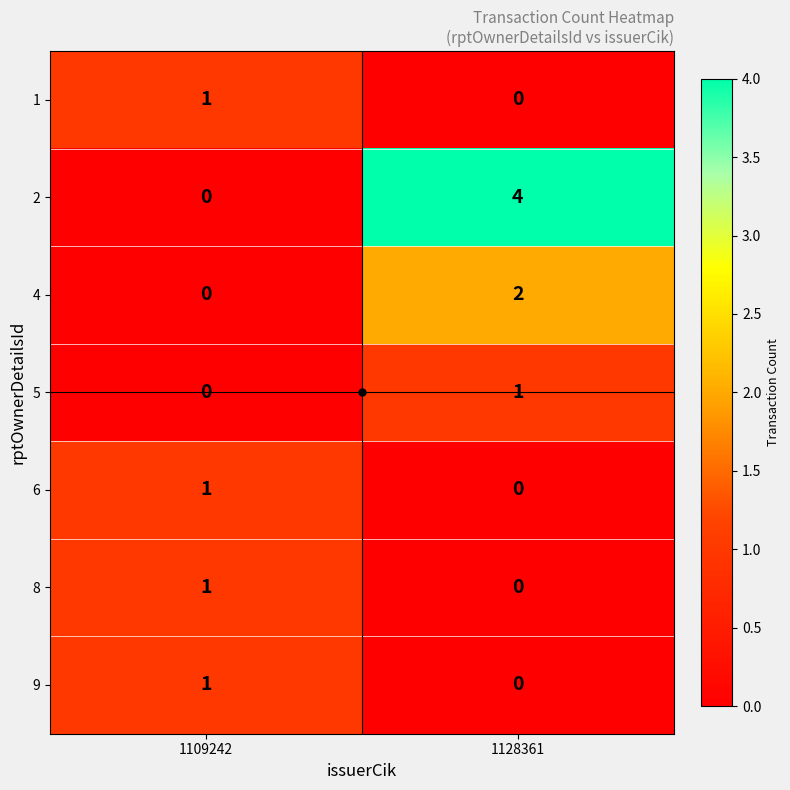

How many values in 9 are above zero?

1